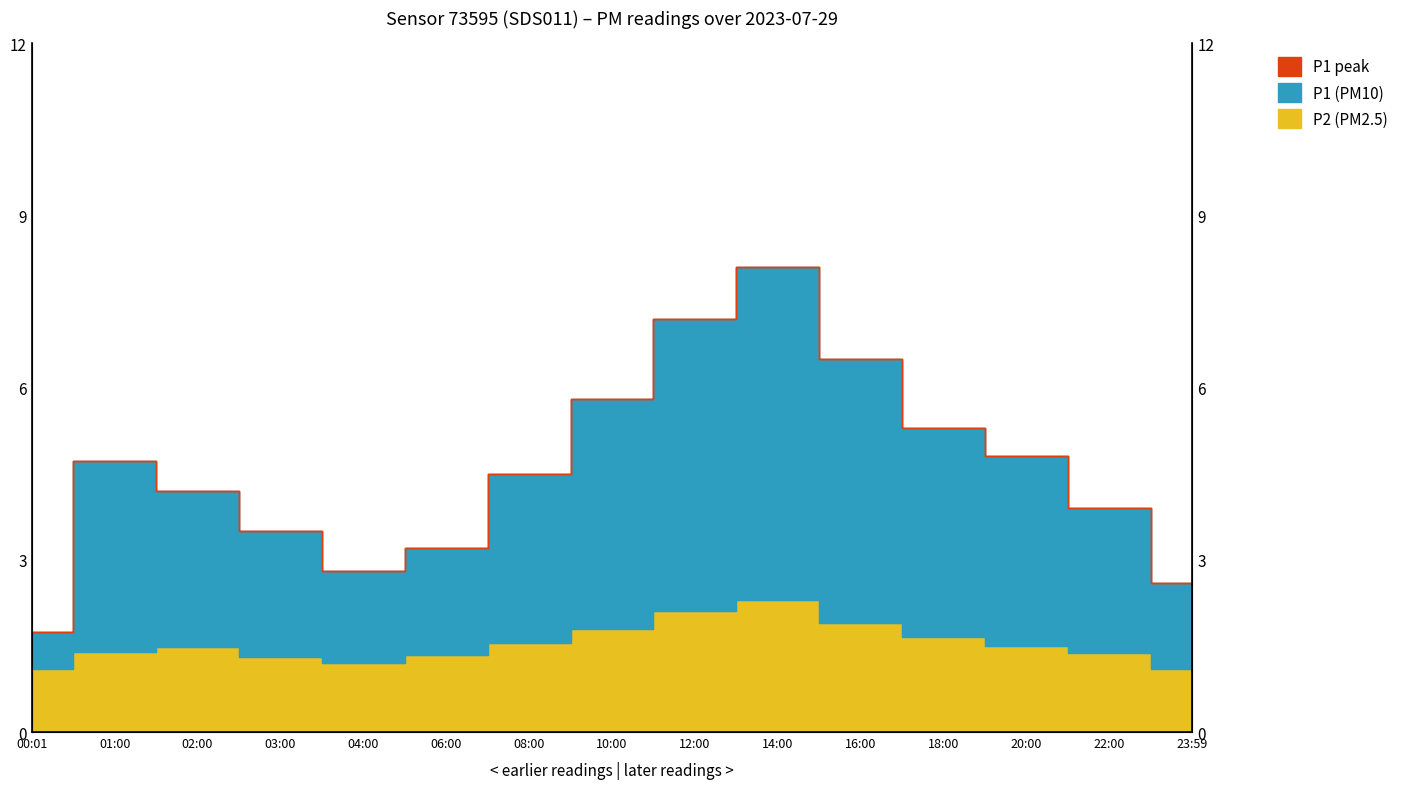

How many categories are shown in the chart?

15